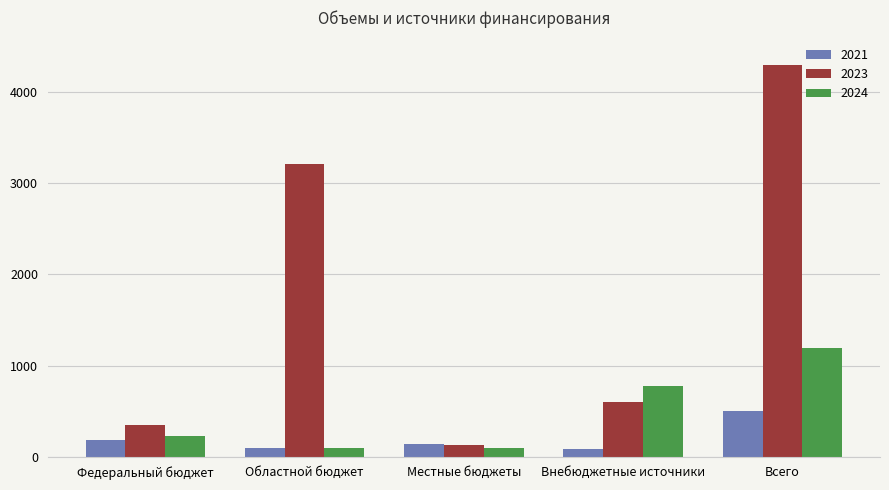

Does the chart contain stacked bars?

No